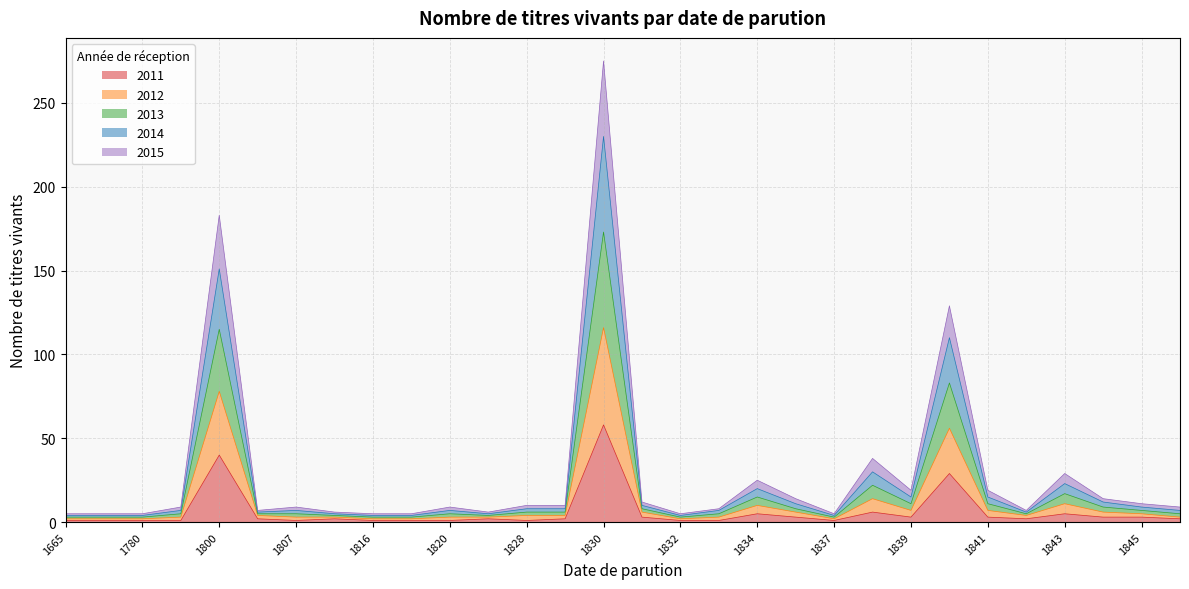

Which series changed the most between 1833 and 1844?

2012